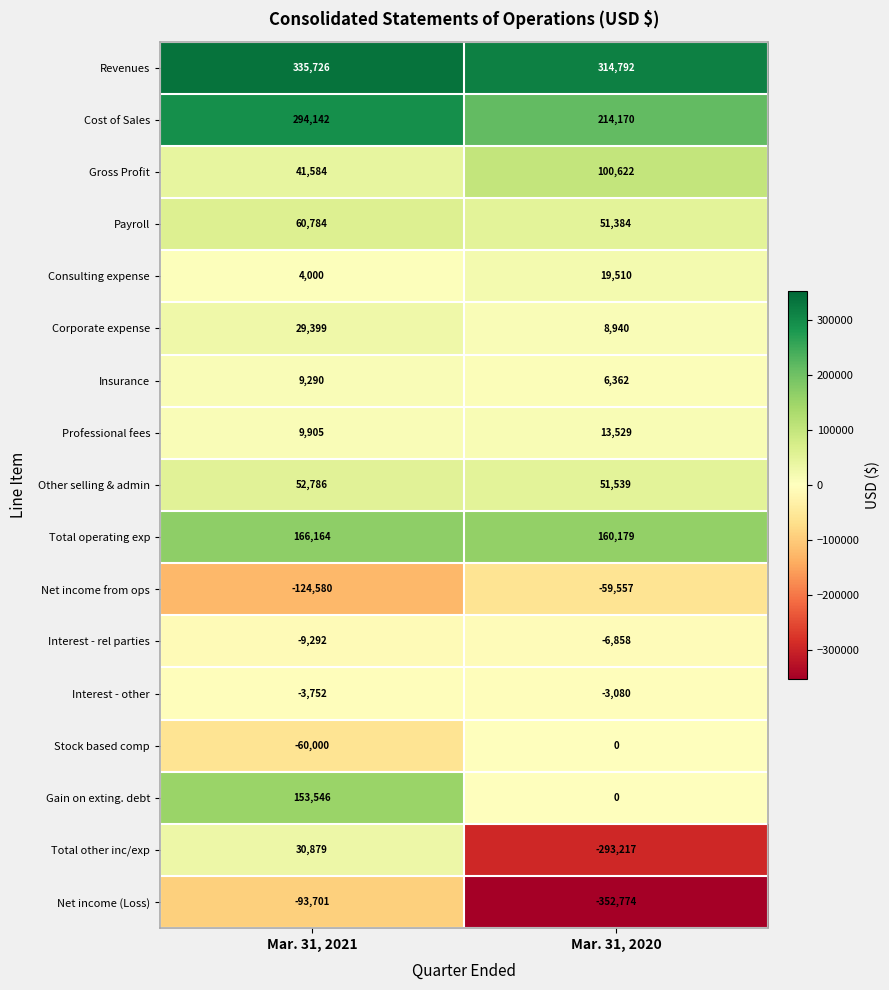

What is the highest value of the Professional fees series?

13529